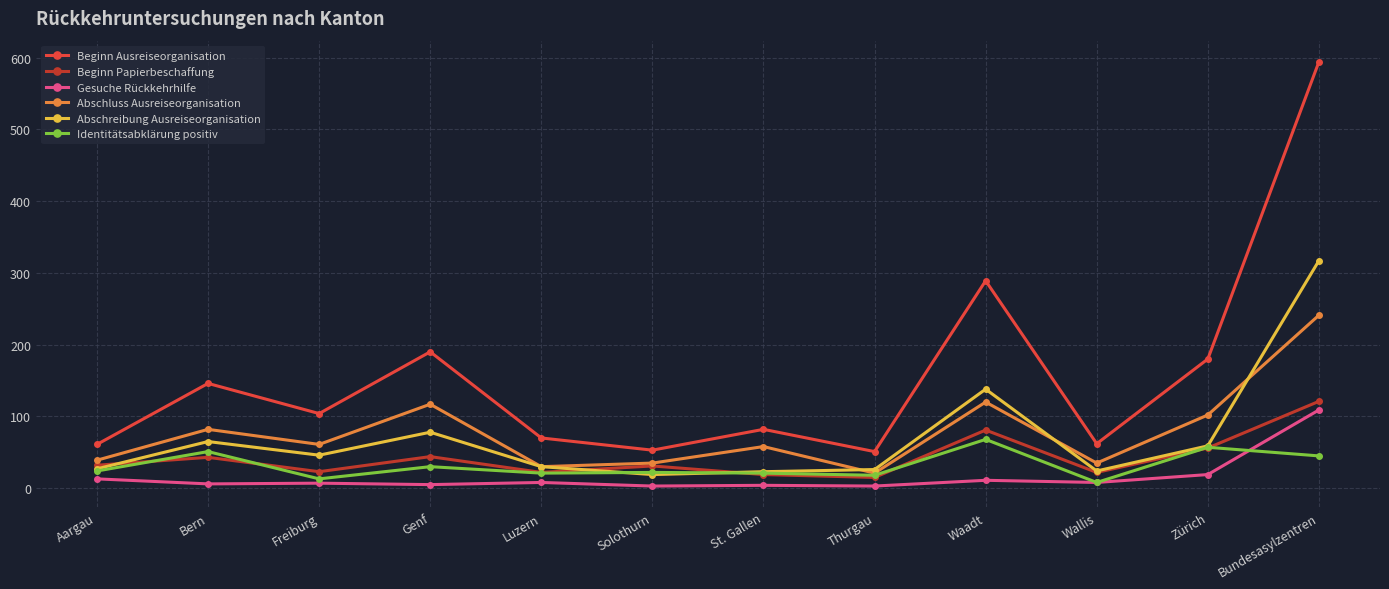

The Identitätsabklärung positiv series shows 21 at Luzern. True or false?

True